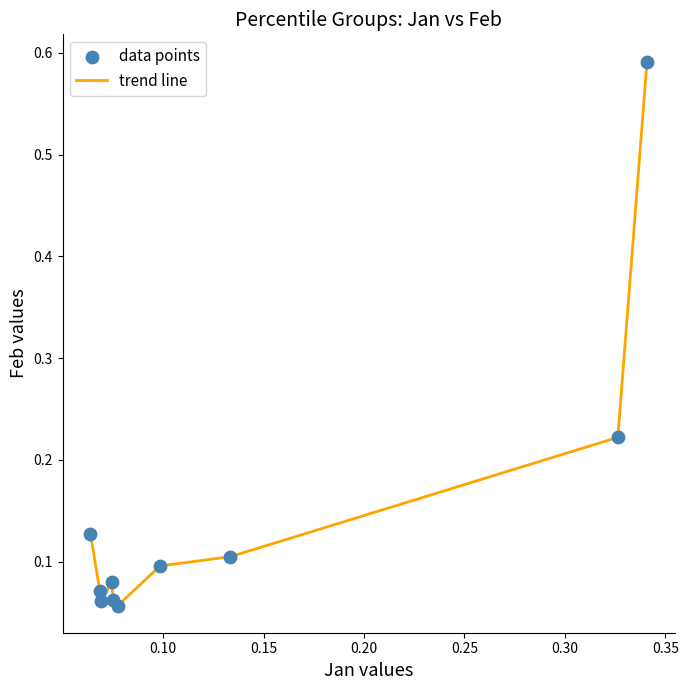

How many lines are shown in the chart?

1